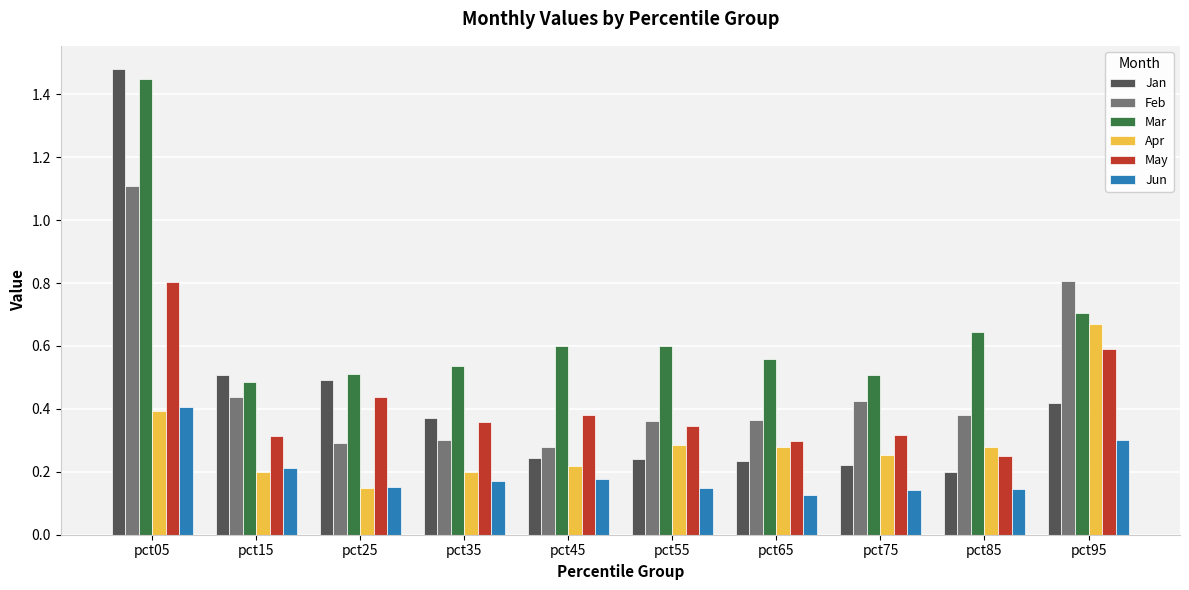

True or false: Mar has a value of 0.6 at pct55.

True